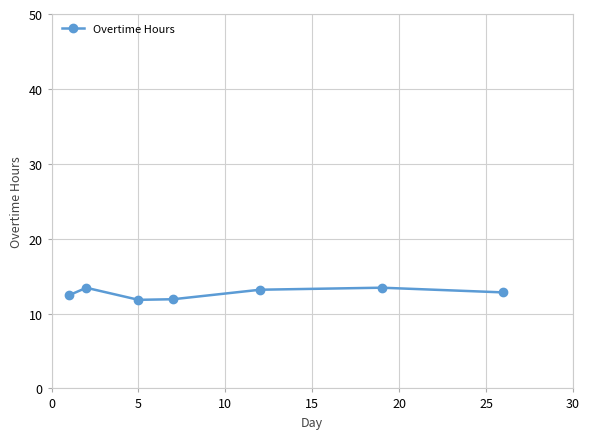

How many lines are shown in the chart?

1